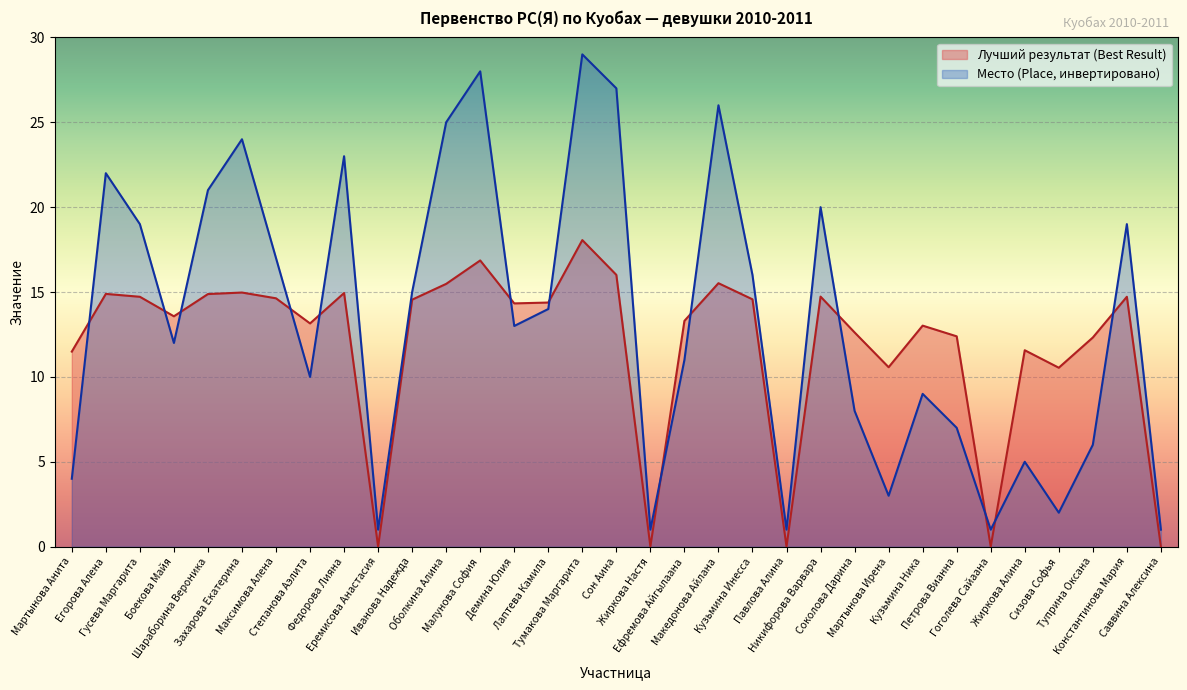

Rank the categories by Место (Place) value from lowest to highest.

Еремисова Анастасия, Жиркова Настя, Павлова Алина, Гоголева Сайаана, Саввина Алексина, Сизова Софья, Мартынова Ирена, Мартынова Анита, Жиркова Алина, Туприна Оксана, Петрова Вианна, Соколова Дарина, Кузьмина Ника, Степанова Аэлита, Ефремова Айгылаана, Боекова Майя, Демина Юлия, Лаптева Камила, Иванова Надежда, Кузьмина Инесса, Максимова Алена, Гусева Маргарита, Константинова Мария, Никифорова Варвара, Шараборина Вероника, Егорова Алена, Федорова Лияна, Захарова Екатерина, Оболкина Алина, Македонова Айлана, Сон Аина, Малунова София, Тумакова Маргарита